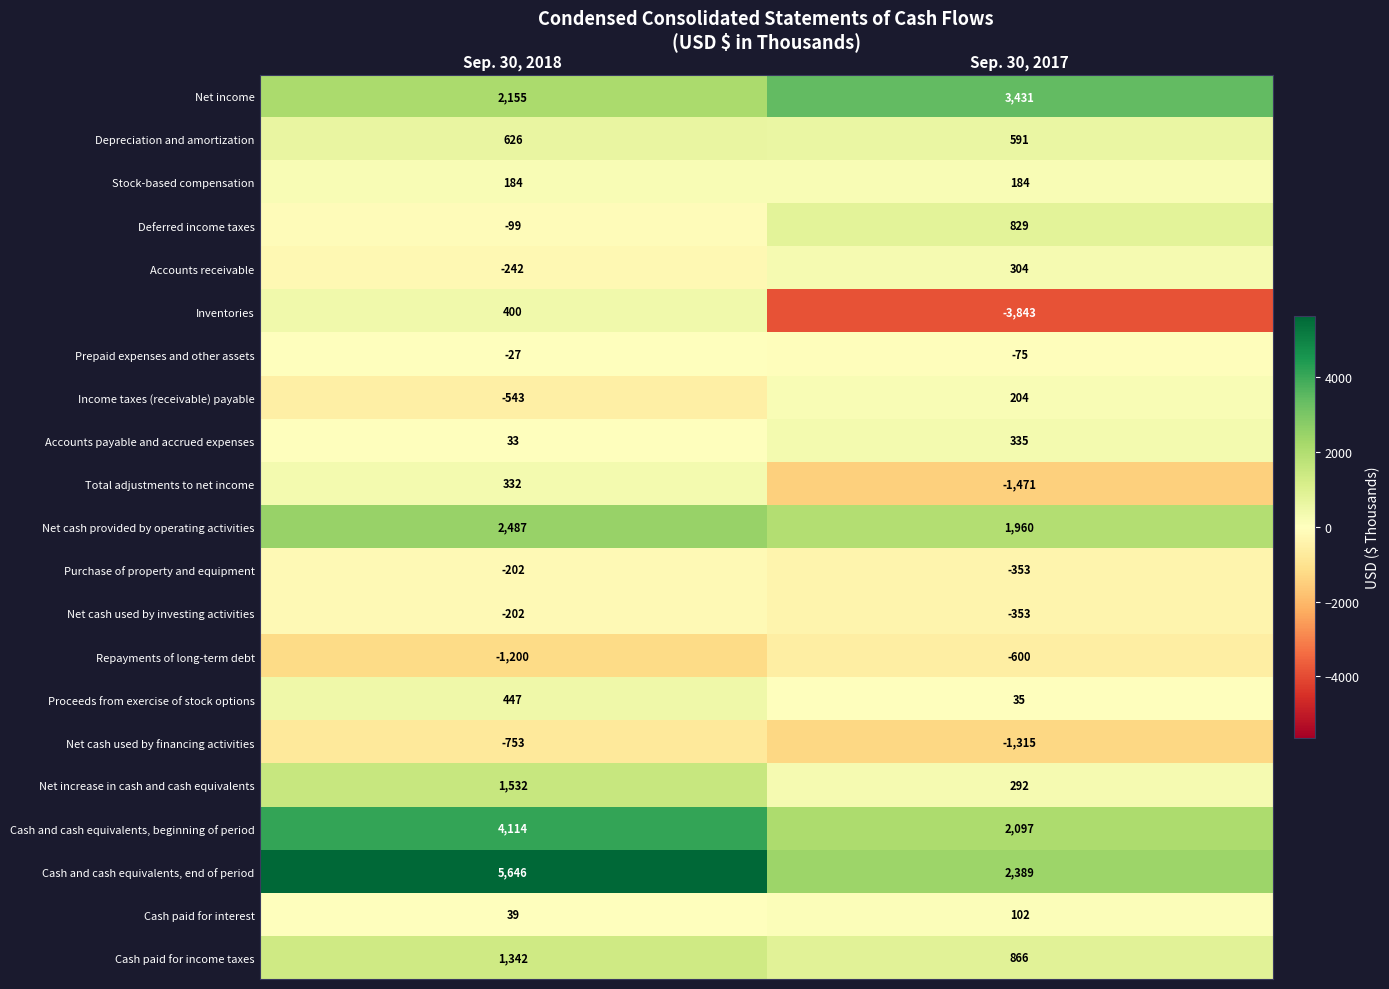

The value of Net cash used by financing activities at Sep. 30, 2017 is -1315. True or false?

True